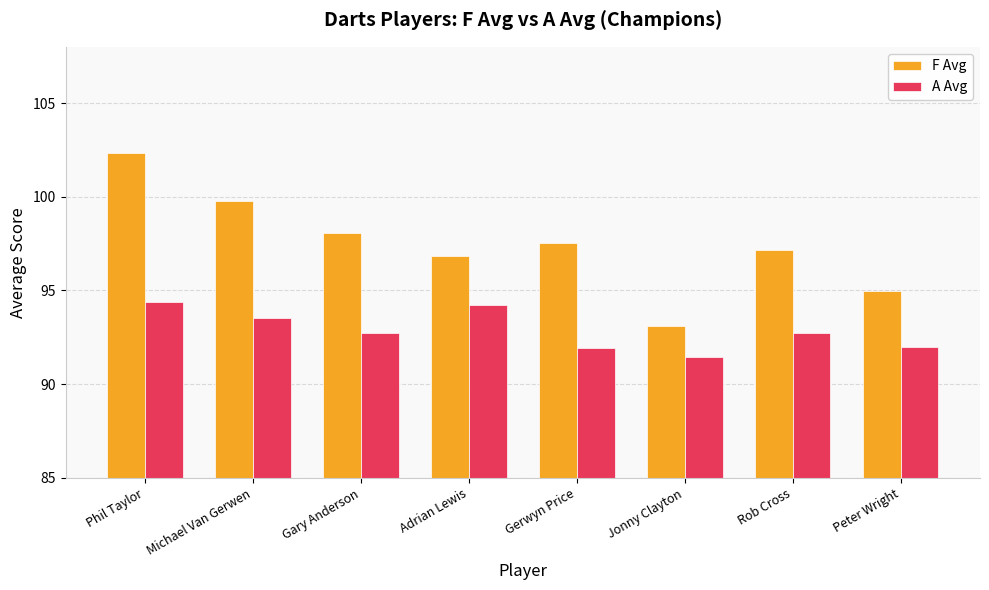

True or false: F Avg has a value of 39.2 at Jonny Clayton.

False